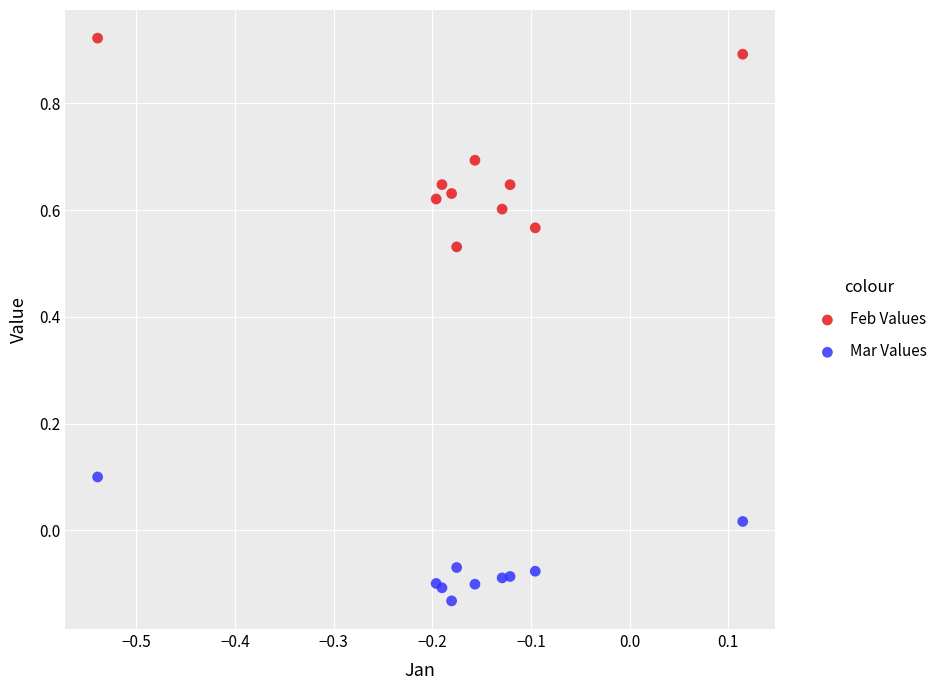

Which series contains the lowest Y value?

Mar Values